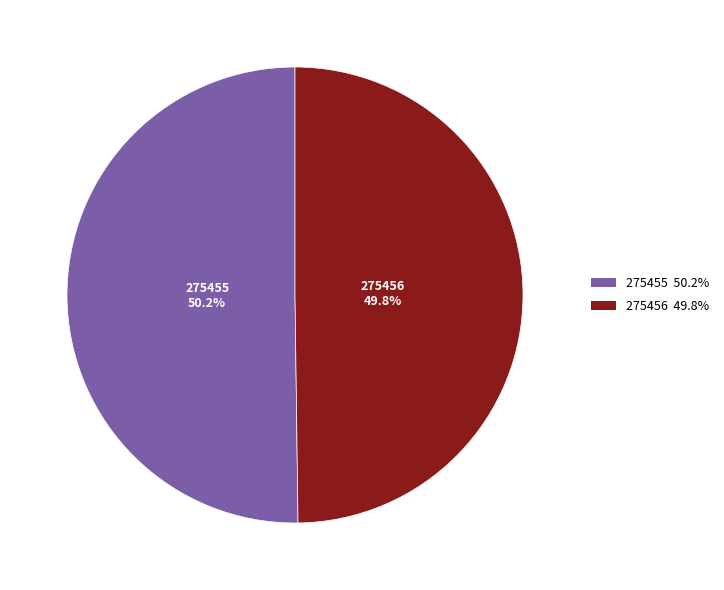

Is there a majority slice in this chart?

Yes